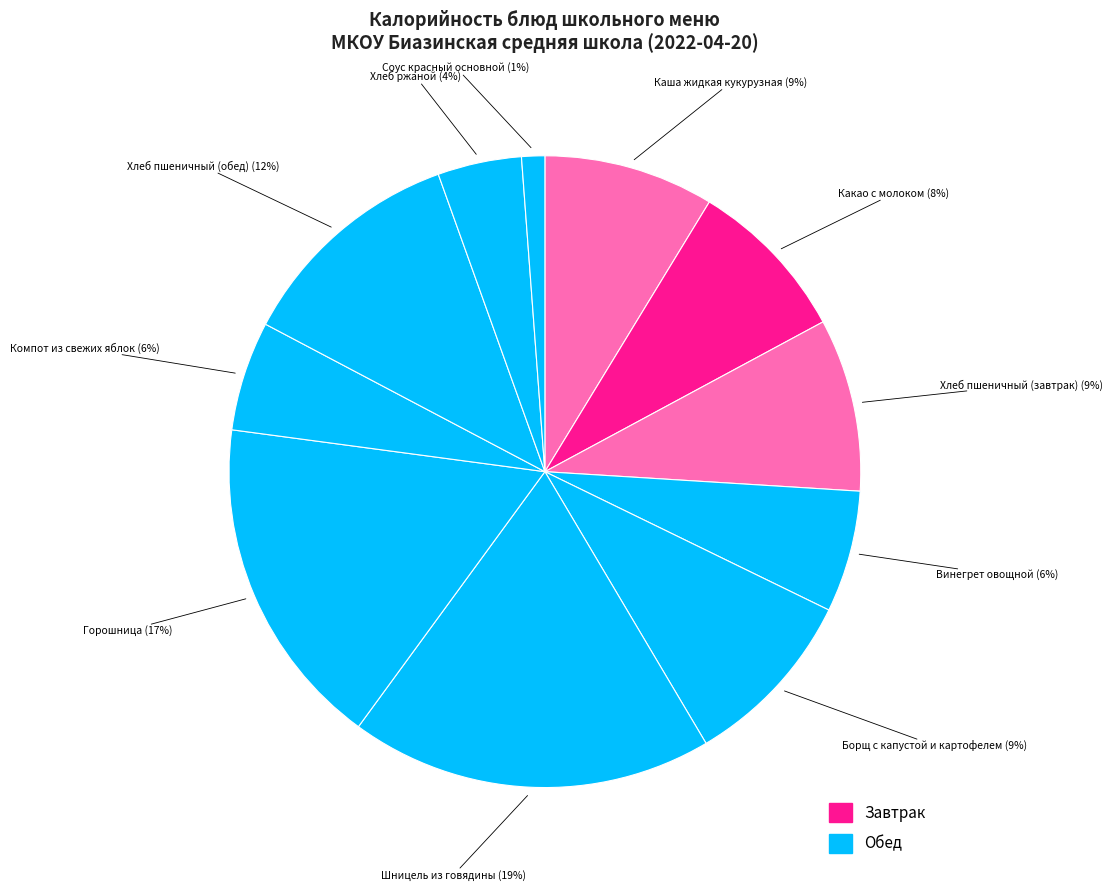

Does Горошница account for over 50% of the chart?

No